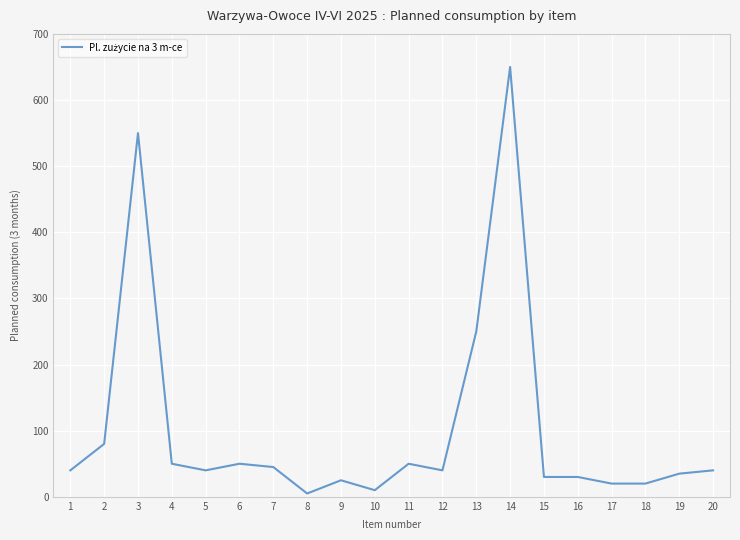

Between 17 and 5, which is larger?

5